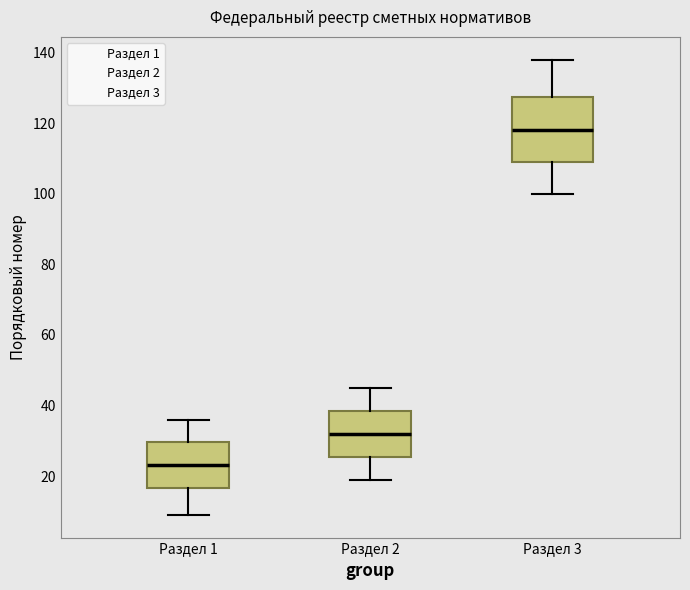

Where does the median line of the box for Раздел 2 sit on the y-axis? The values are not printed on the chart, so give them approximately, as read against the axis.

32